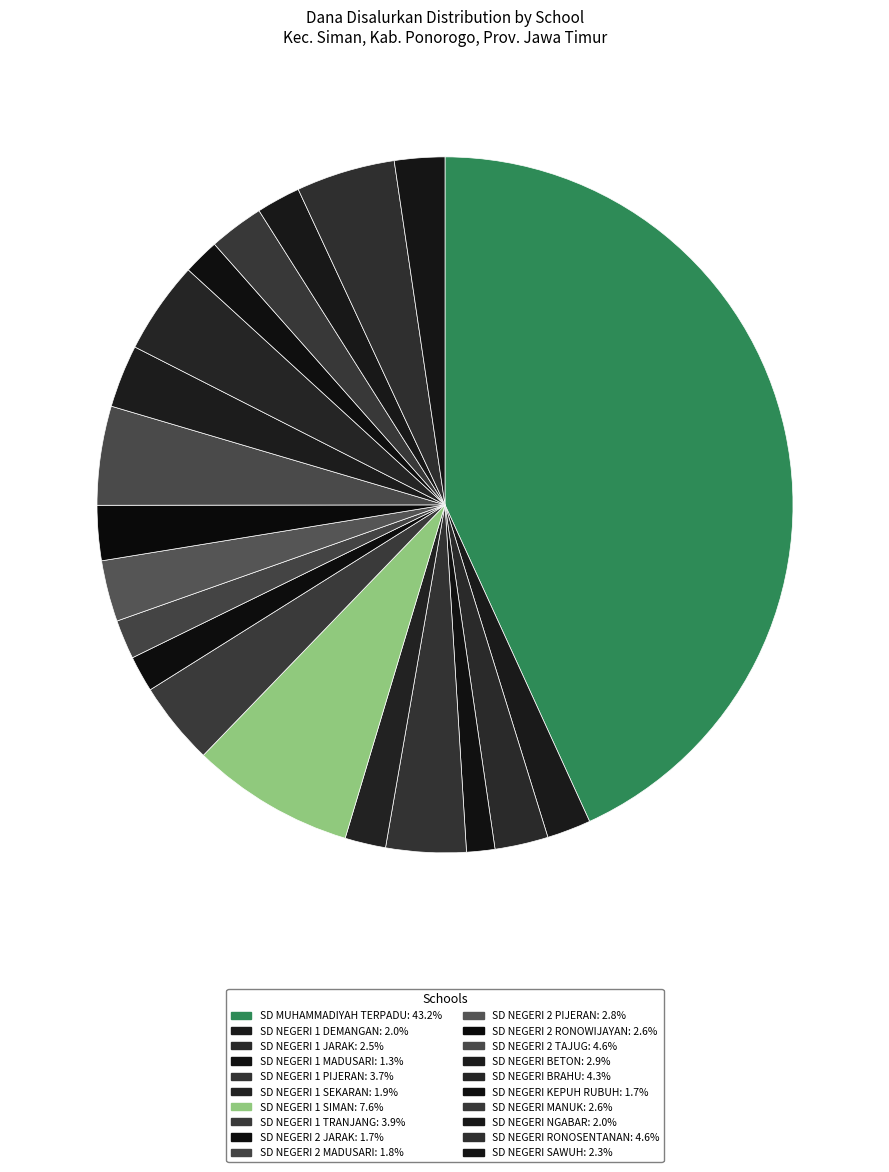

What percentage is the SD MUHAMMADIYAH TERPADU slice, to the nearest percent?

43%